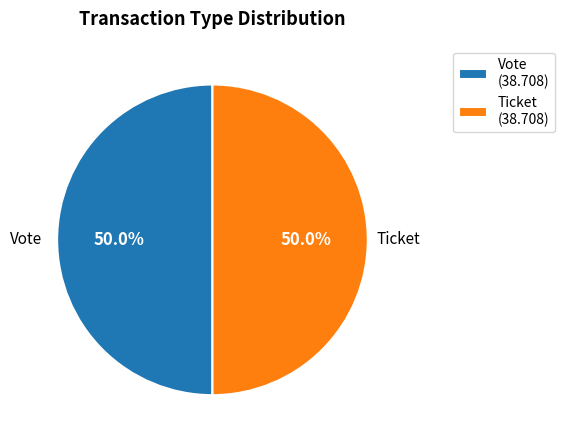

Approximately how many times larger is the value at Ticket compared to Vote?

1.0